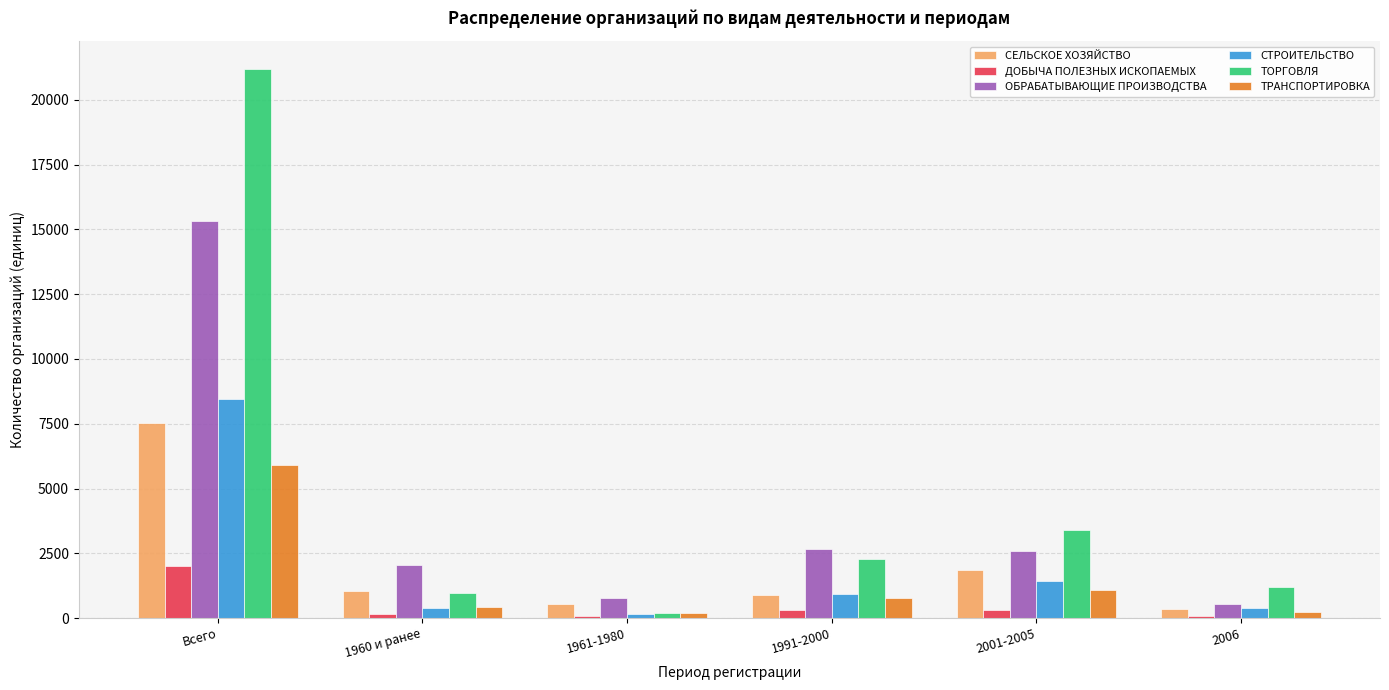

Rank the series by their maximum value, from lowest to highest.

ДОБЫЧА ПОЛЕЗНЫХ ИСКОПАЕМЫХ, ТРАНСПОРТИРОВКА, СЕЛЬСКОЕ ХОЗЯЙСТВО, СТРОИТЕЛЬСТВО, ОБРАБАТЫВАЮЩИЕ ПРОИЗВОДСТВА, ТОРГОВЛЯ